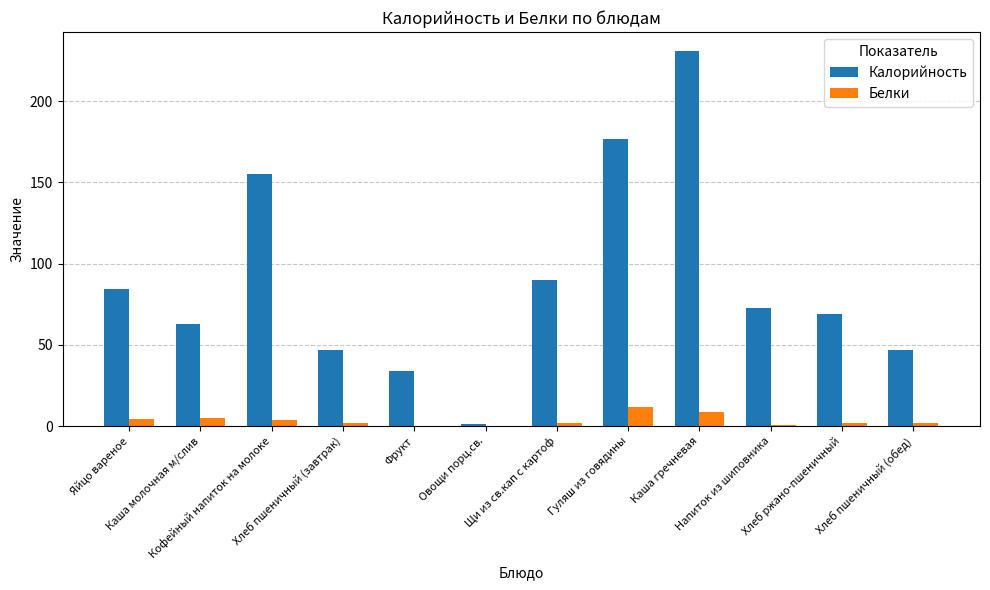

Which series has the largest range (max minus min)?

Калорийность